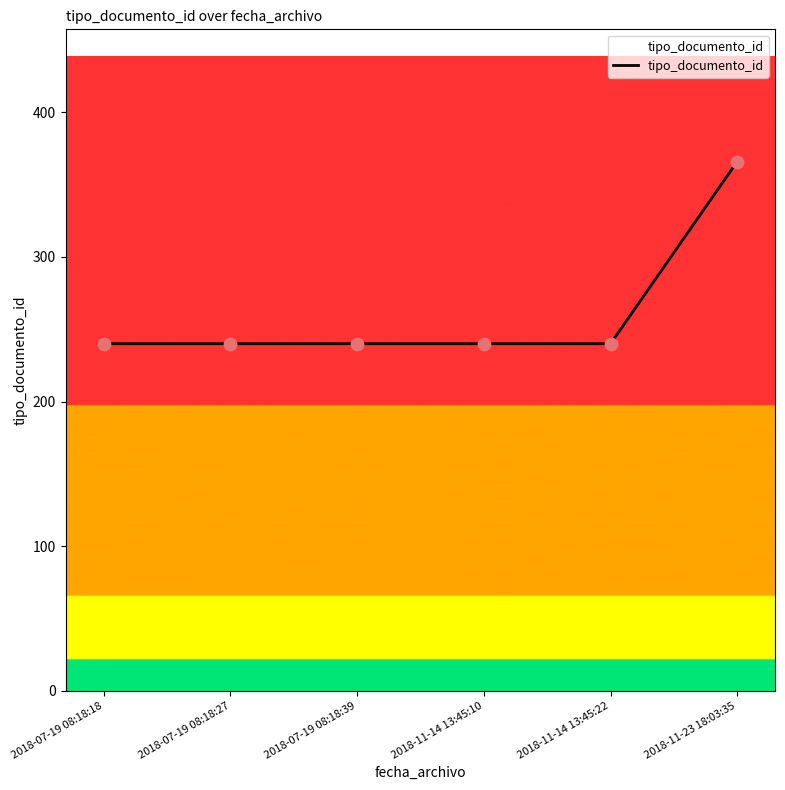

What is the ratio of the value at 2018-07-19 08:18:18 to the value at 2018-11-23 18:03:35?

0.7